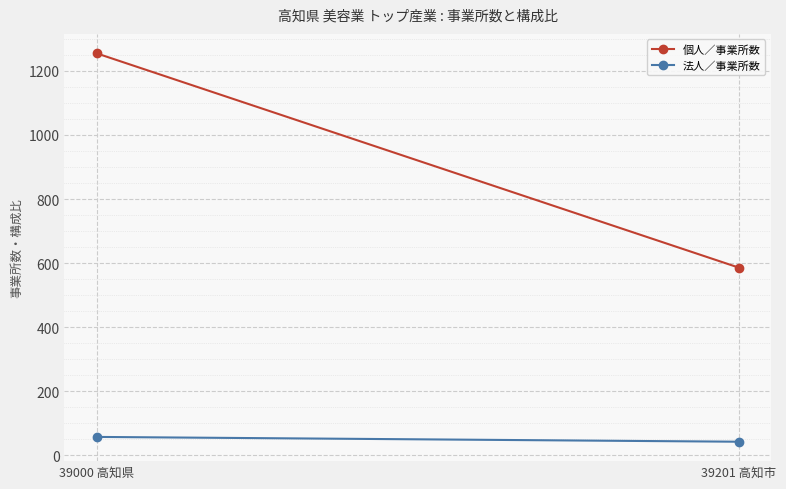

At which category is the sum across all series the highest?

39000 高知県